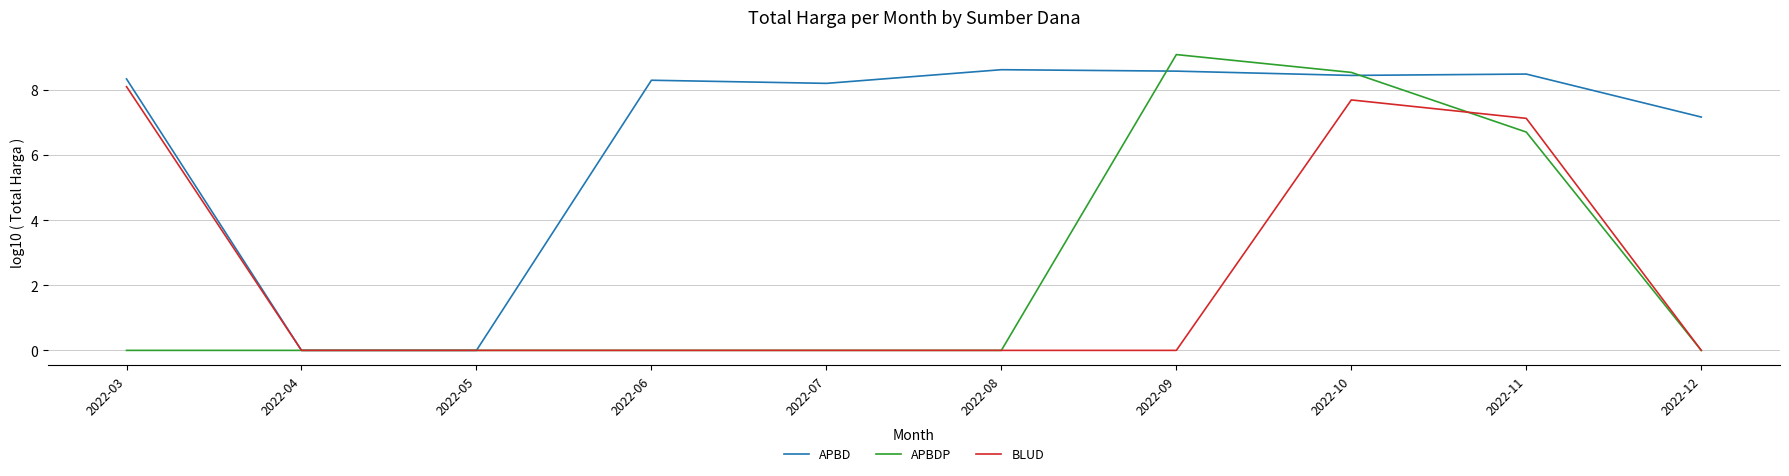

How many values in the APBD series are below 8?

3